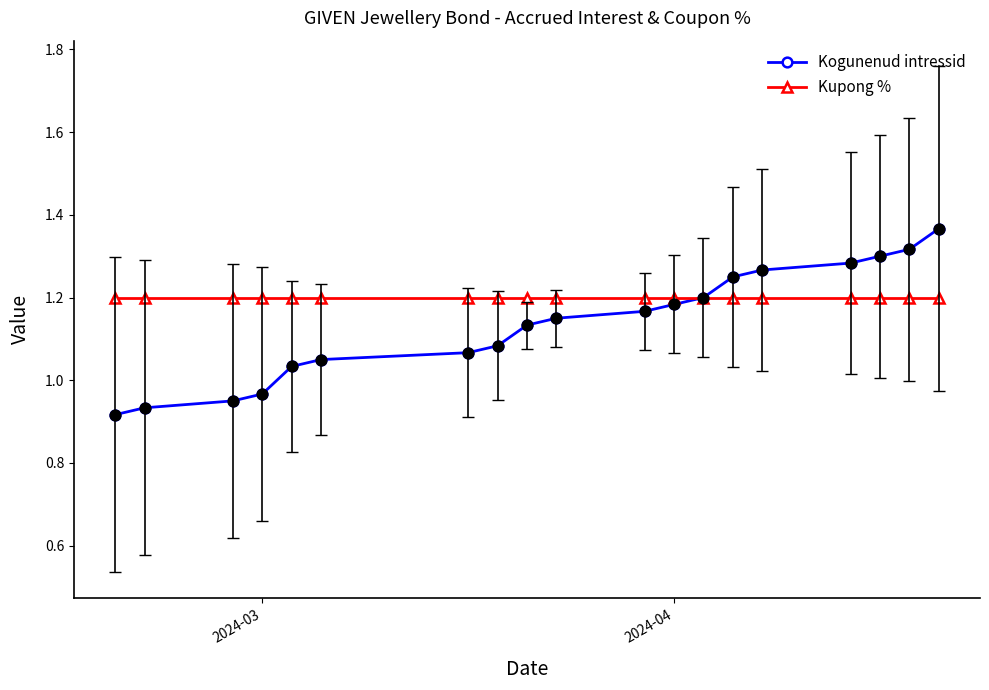

Which series reaches the maximum Y coordinate?

Kogunenud intressid